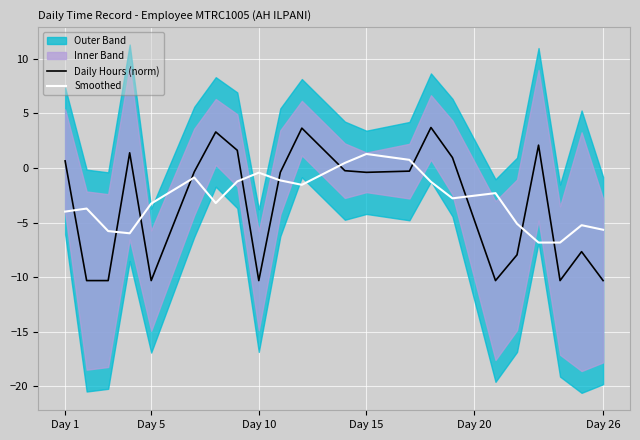

True or false: Smoothed has more than 0 interior local peaks.

True